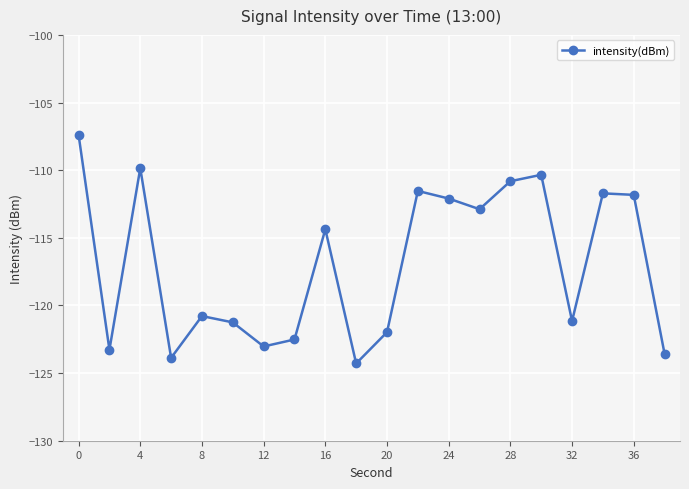

How many points are higher than both their immediate neighbors (excluding endpoints)?

6